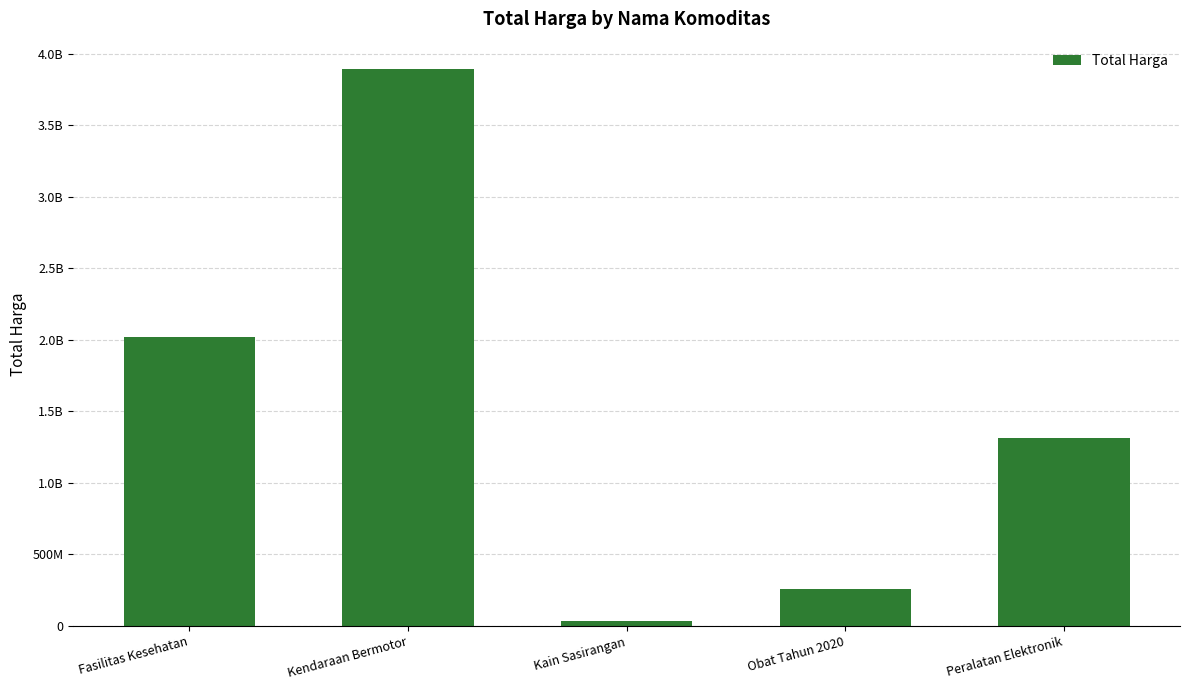

Are the bars horizontal?

No